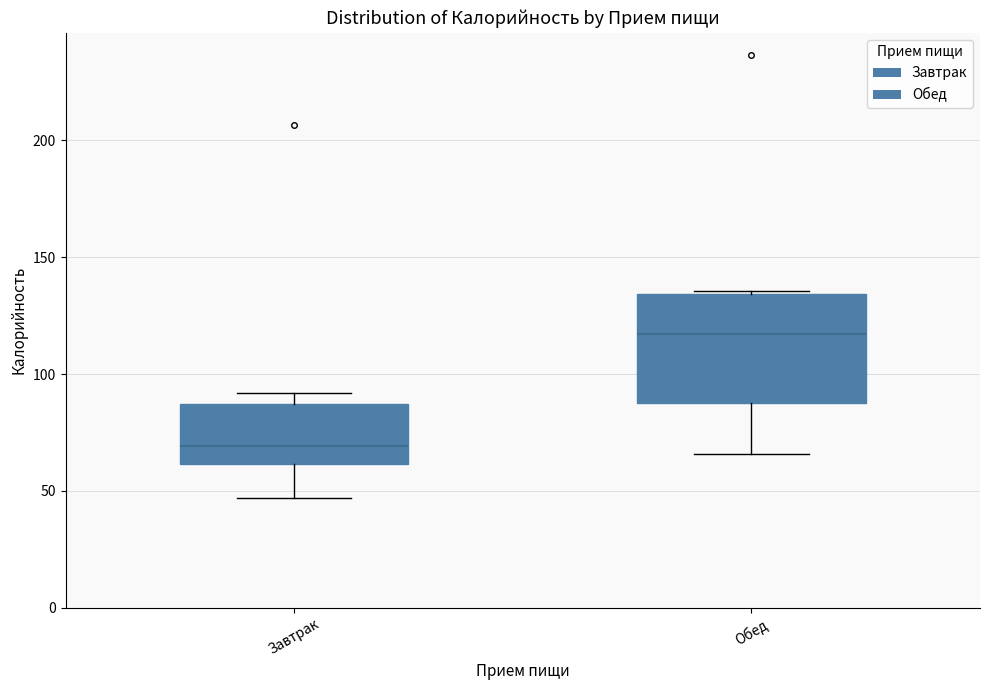

Reading left to right, transcribe this box plot: for each box, give where its median line is, the range the box spans, and where its two whiskers end, as read against the y-axis. The values are not printed on the chart, so give them approximately, as read against the axis.

Завтрак: median 70, box 60 to 85, whiskers 45 to 90
Обед: median 115, box 85 to 135, whiskers 65 to 135